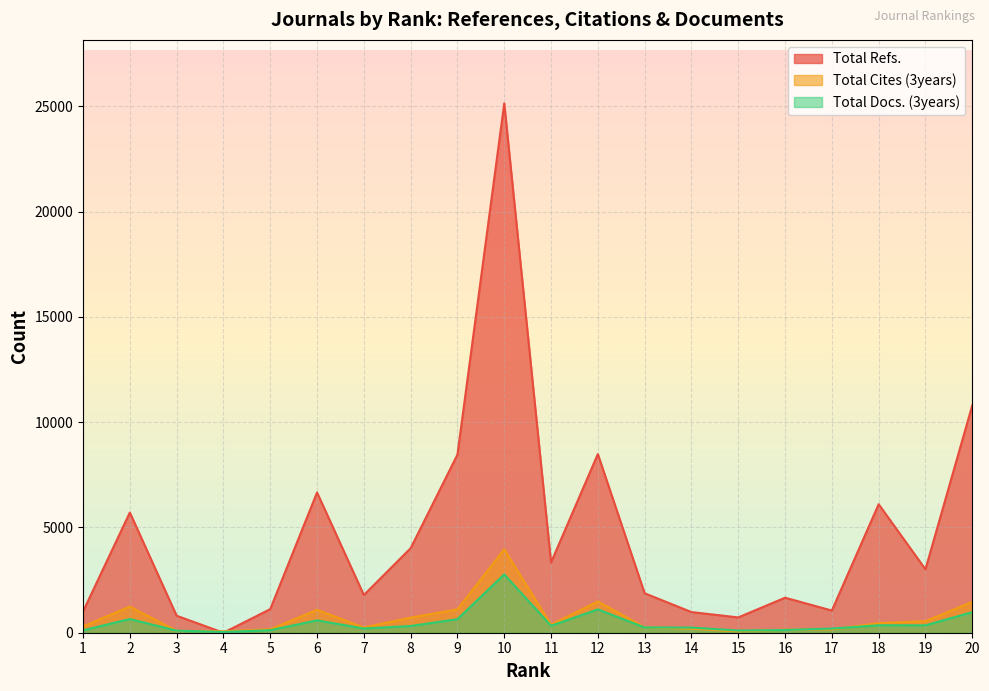

The Total Docs. (3years) series shows 455 at 11. True or false?

False